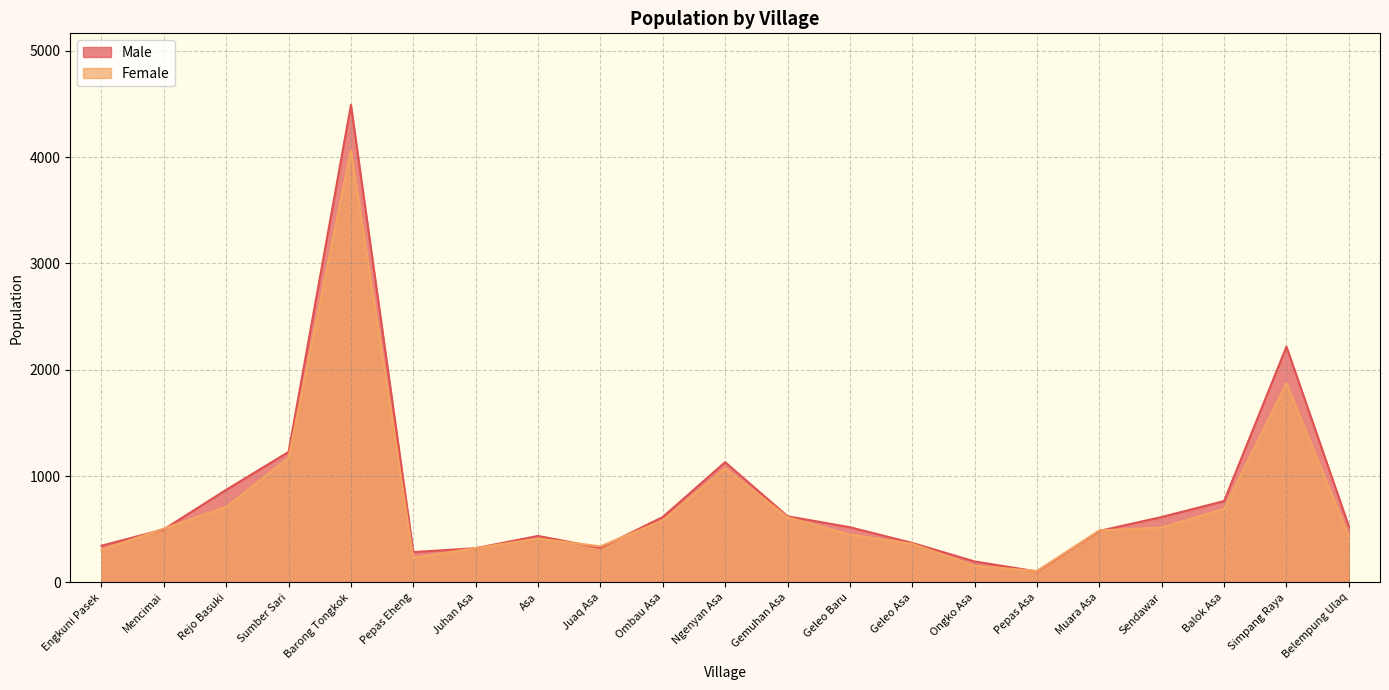

In Female, how many points are higher than both neighbors (excluding endpoints)?

4